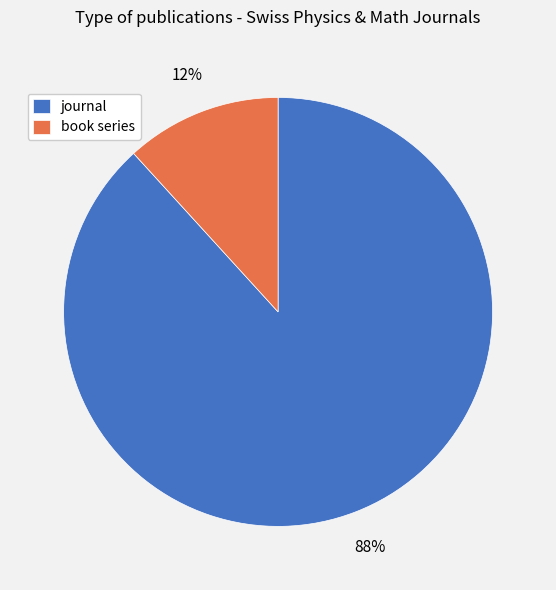

How many segments does this pie chart have?

2